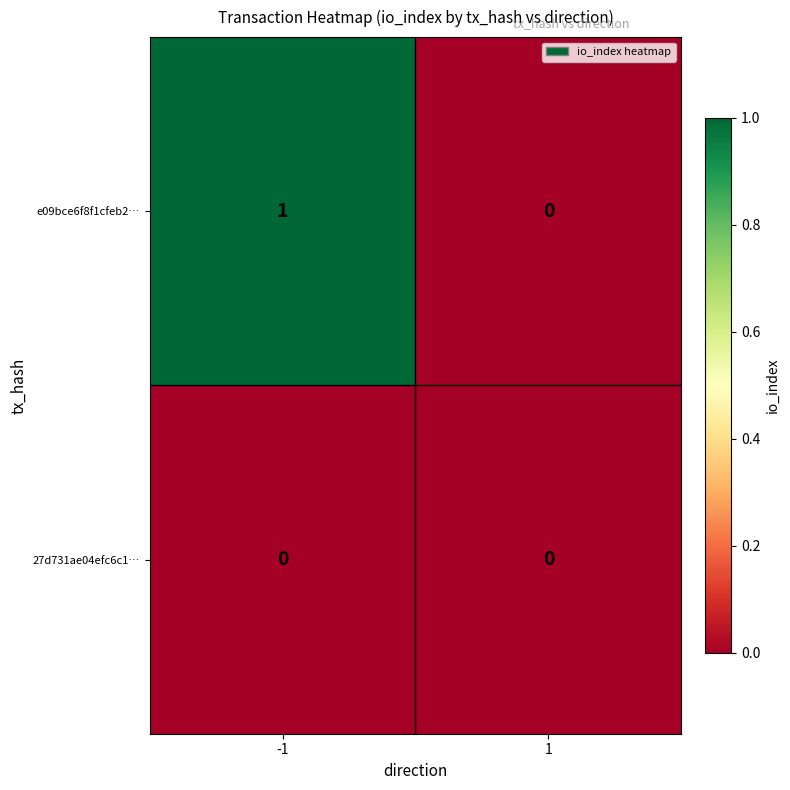

Reading left to right, extract all data points from this chart.

e09bce6f8f1cfeb2…: 1	0
27d731ae04efc6c1…: 0	0